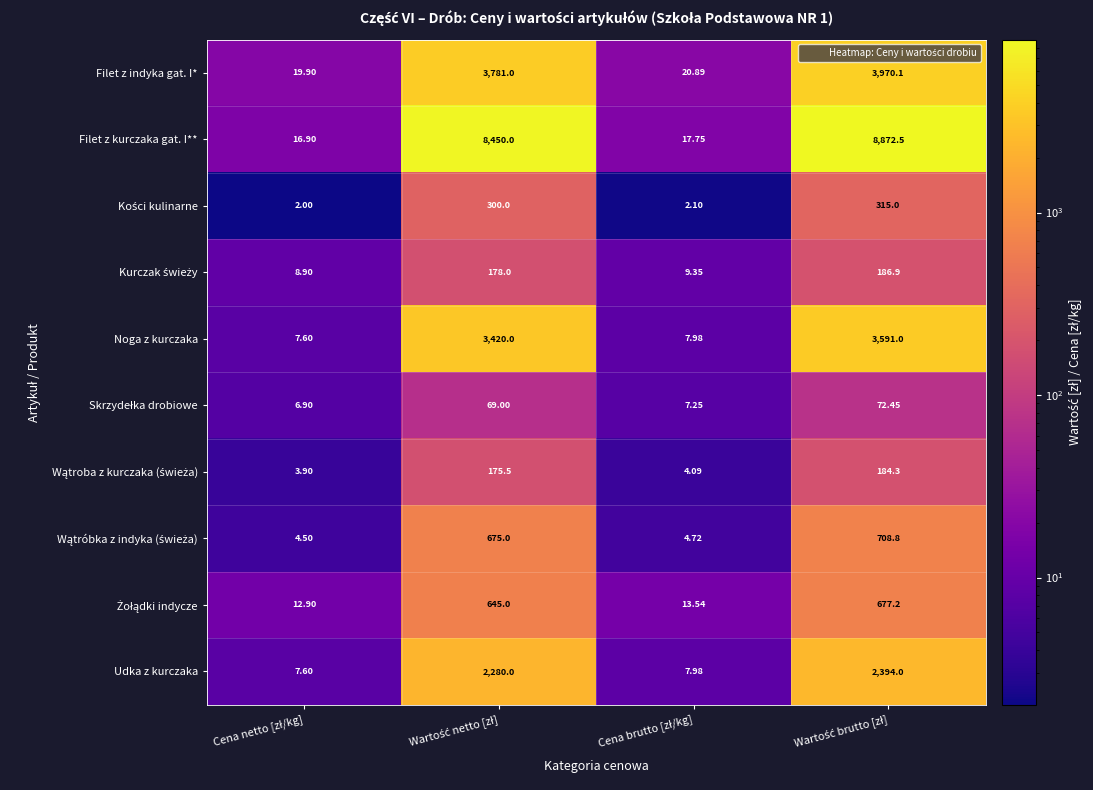

Which series has the largest total across all categories?

Filet z kurczaka gat. I**